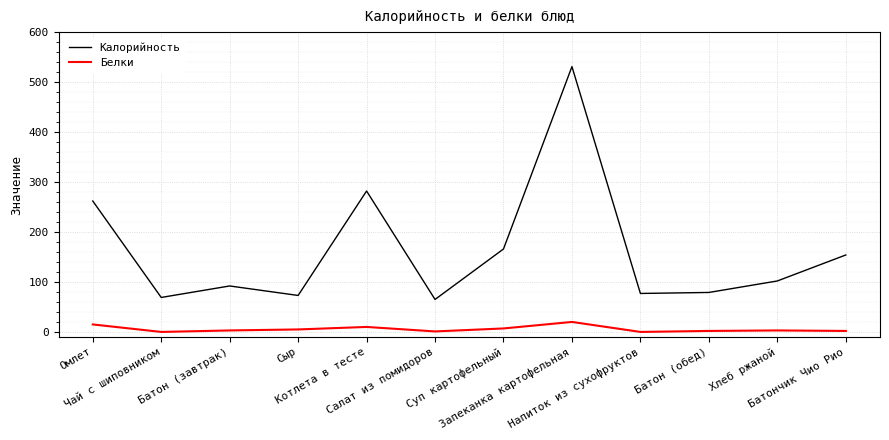

Which series has the largest range (max minus min)?

Калорийность